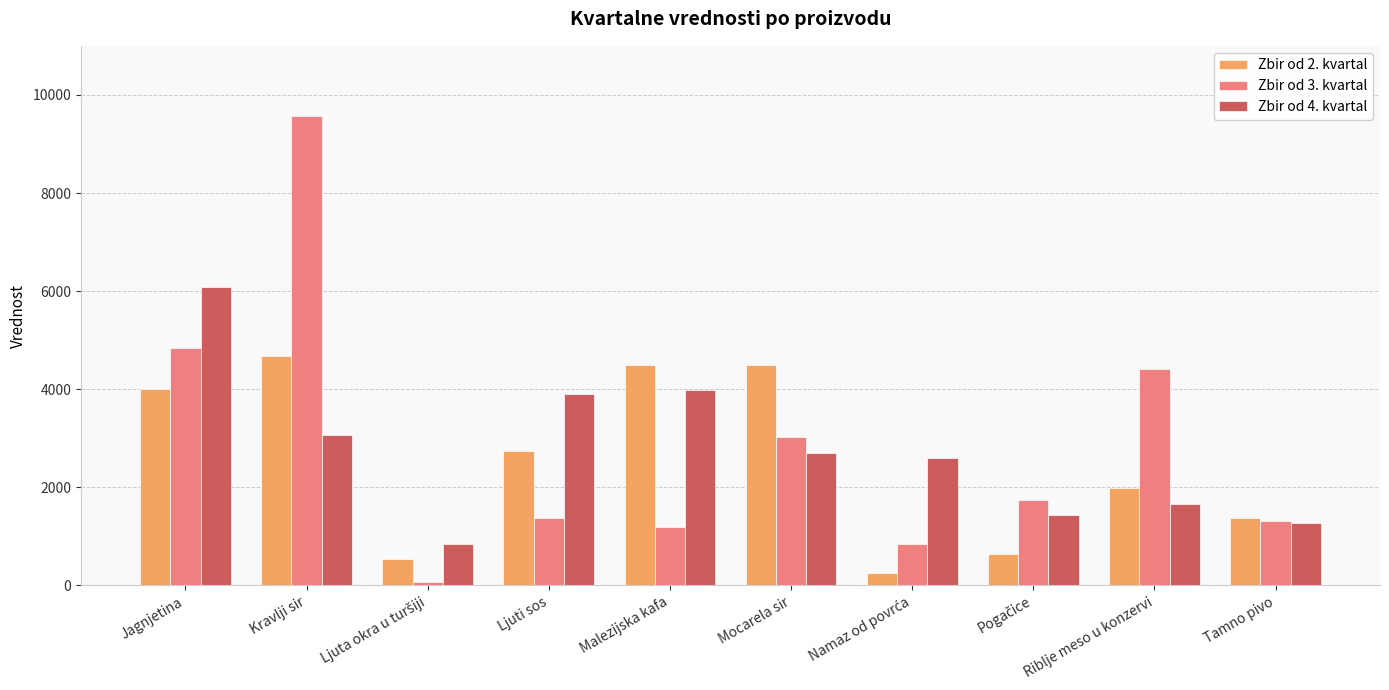

What is the total value across all series at Malezijska kafa?

9671.5